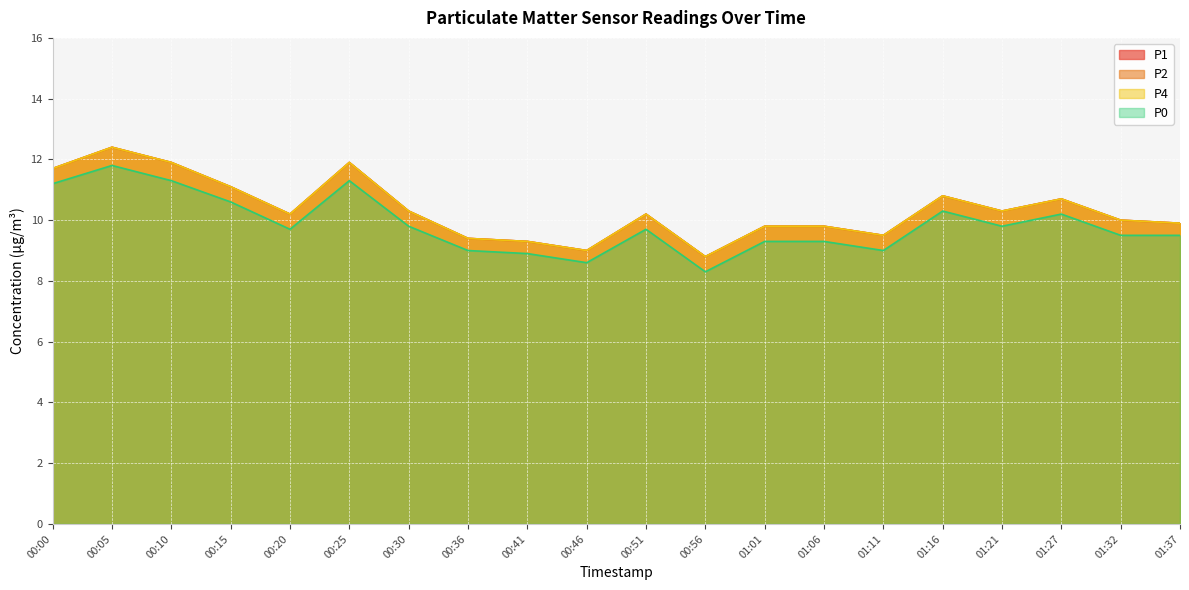

What is the difference between the second highest and minimum values in the P4 series?

3.1